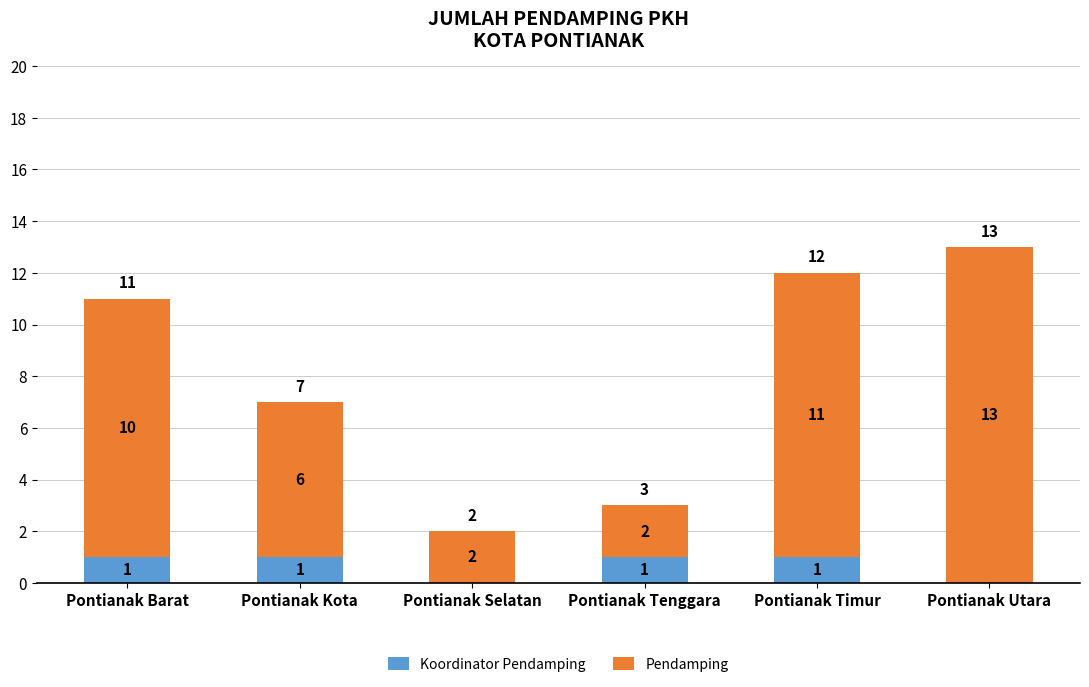

What is the total value across all series at Pontianak Barat?

11